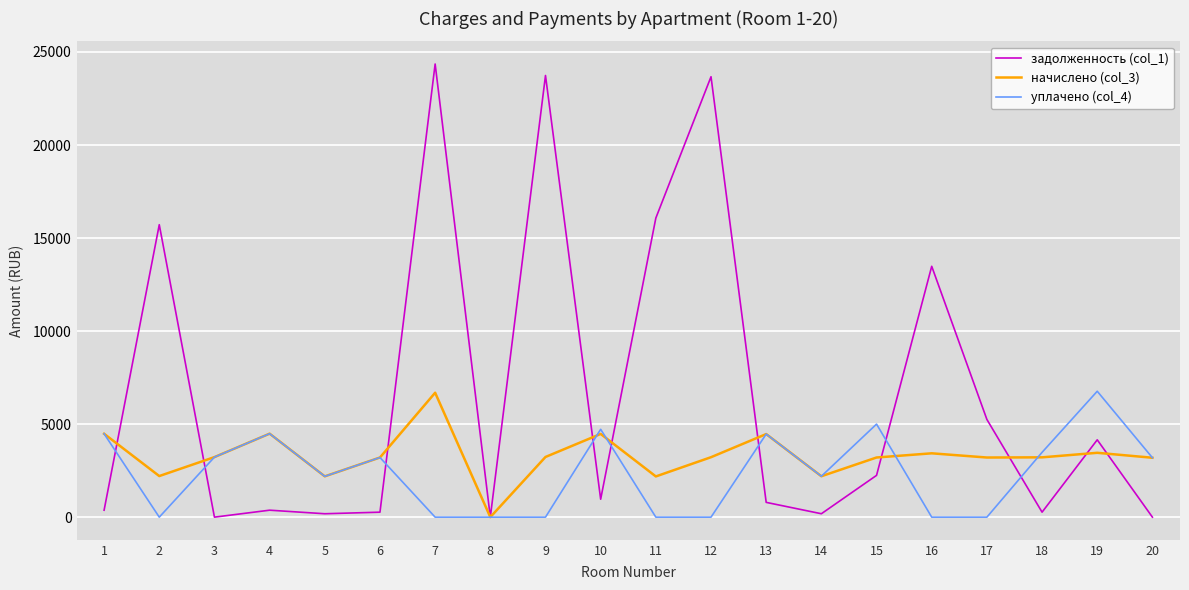

List the series in order of their overall mean, lowest first.

уплачено (col_4), начислено (col_3), задолженность (col_1)